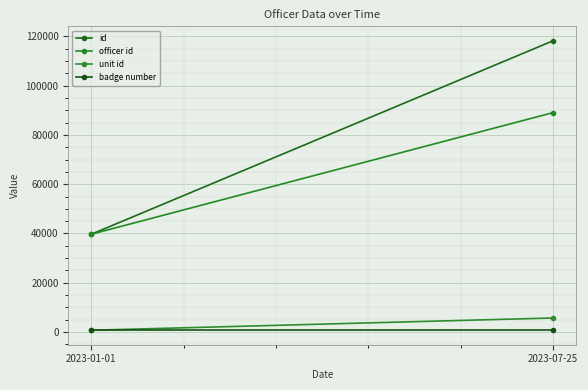

Which series has the widest spread of values?

id